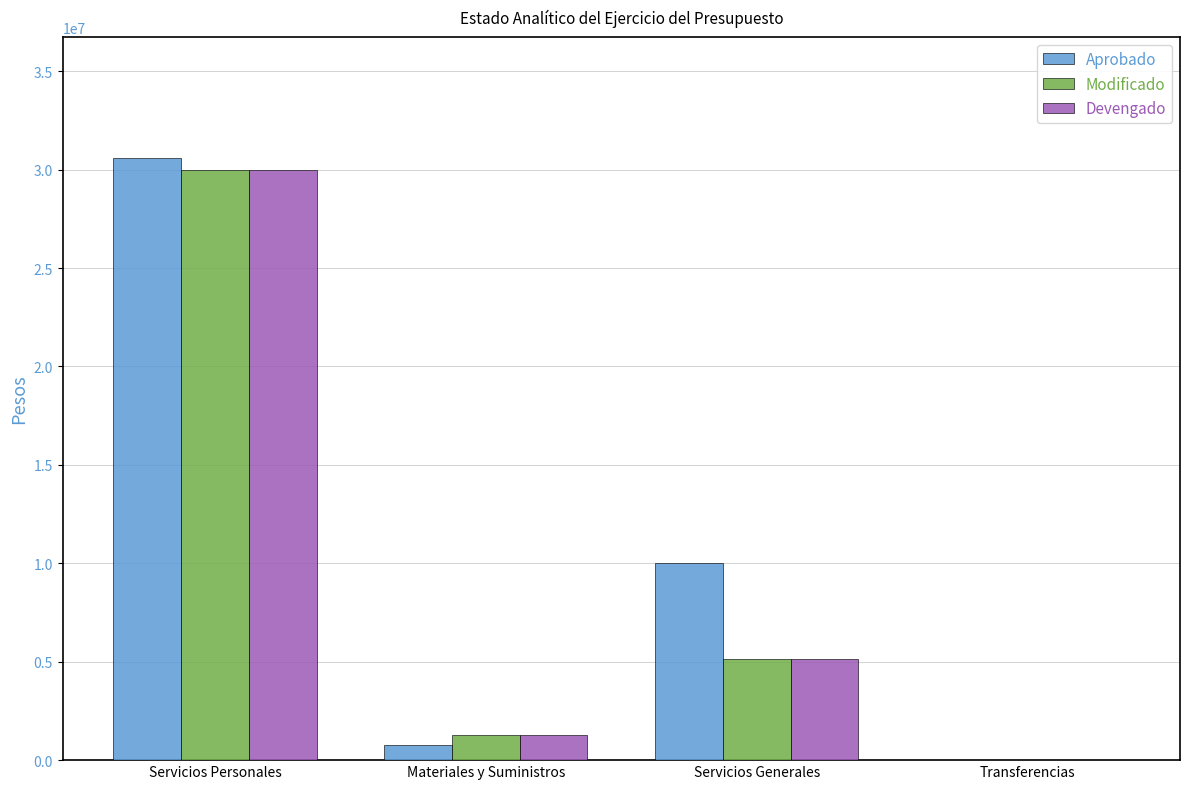

True or false: Devengado has a value of 4000 at Transferencias.

True